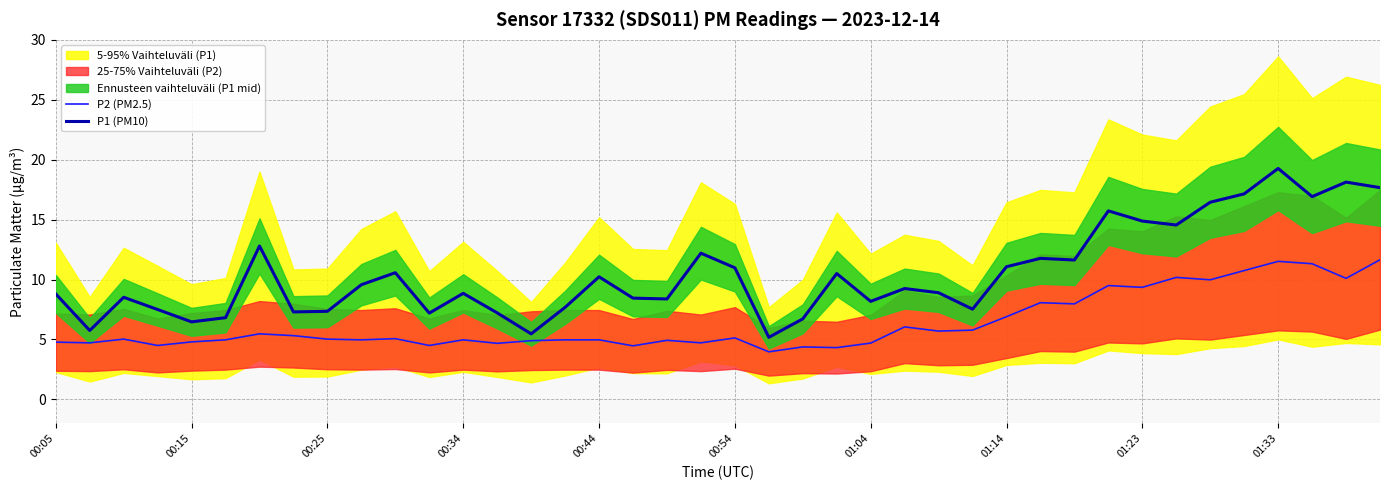

True or false: P2 (PM2.5) has more than 2 points higher than both neighbors.

True